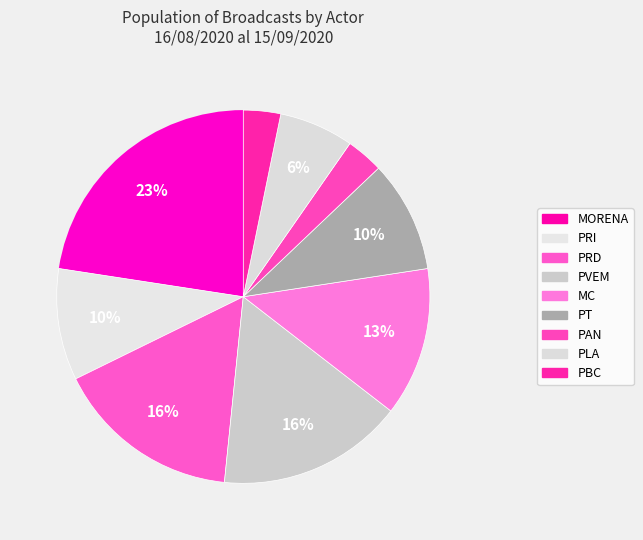

To the nearest percent, what percentage of the pie is PT?

10%